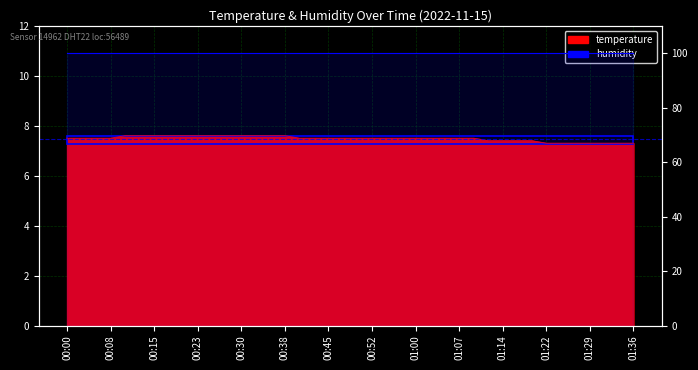

What is the label of the 37th point from the left?

01:29